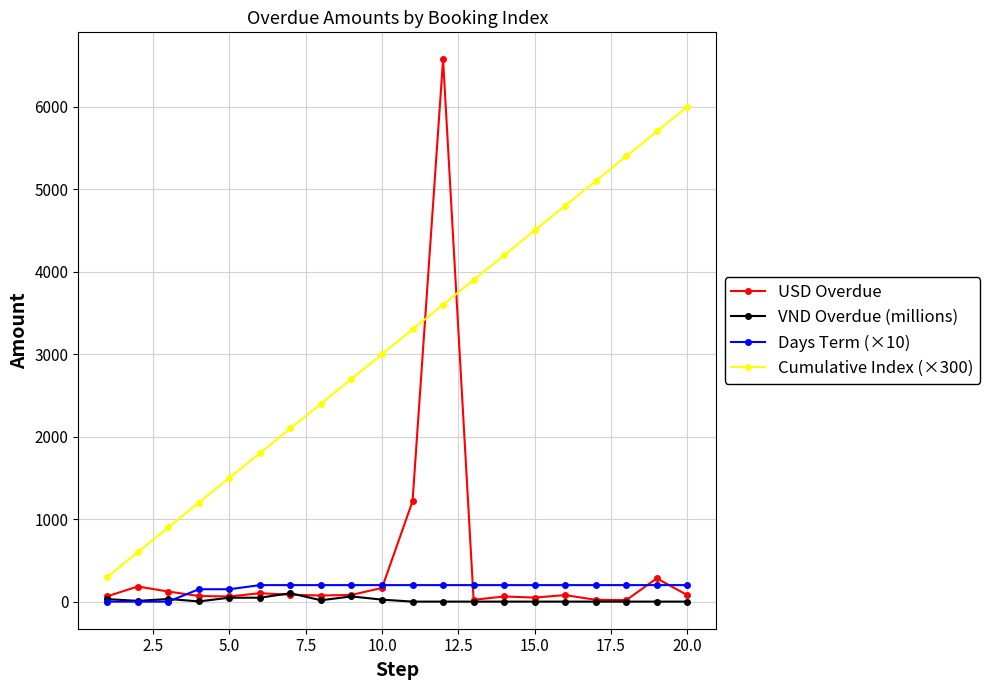

What is the value of the Days Term (×10) point at the 4th from the left?

150.0